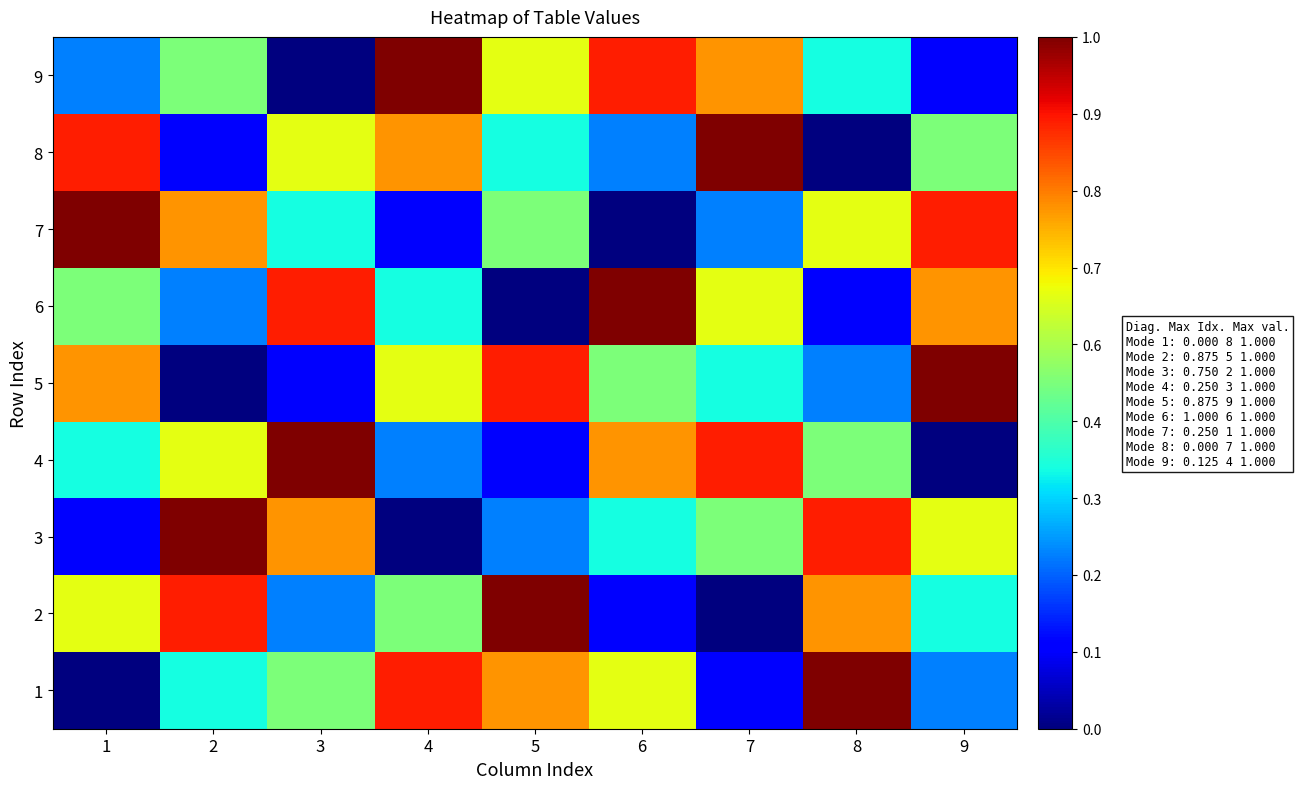

How many distinct data groups are displayed?

9